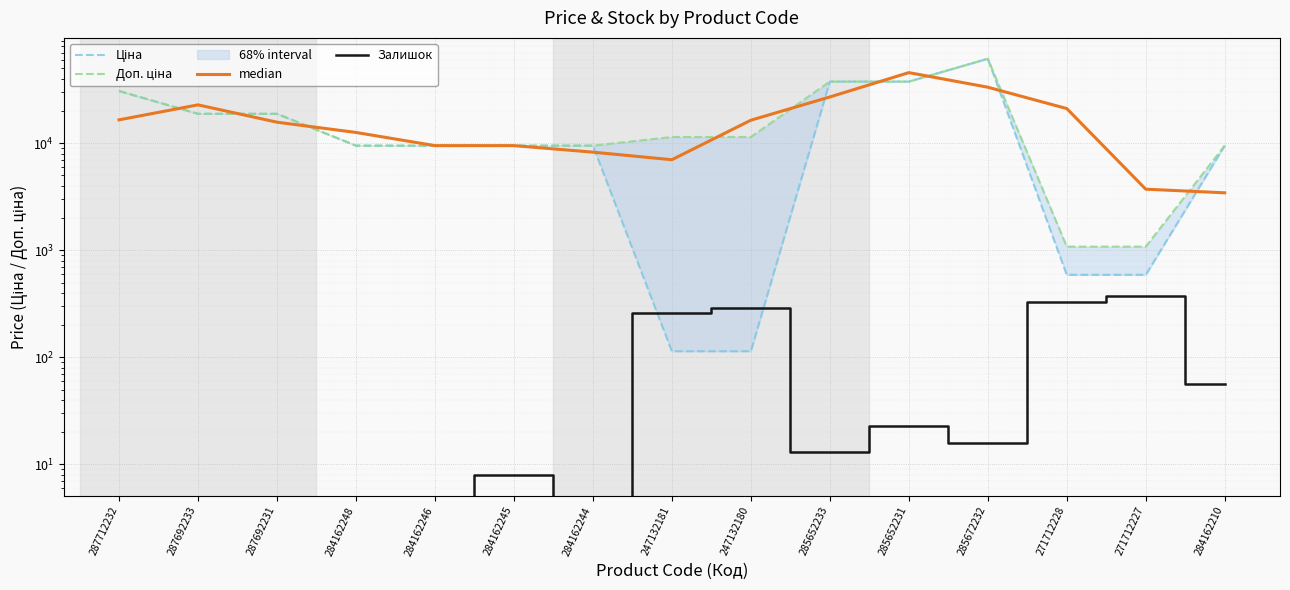

Reading right to left, transcribe all the data shown in this chart.

Ціна: 284162210=9480.1	271712227=589.9	271712228=589.9	285672232=61434.3	285652231=37593.6	285652233=37593.6	247132180=114.1	247132181=114.1	284162244=9480.1	284162245=9480.1	284162246=9480.1	284162248=9480.1	287692231=18796.8	287692233=18796.8	287712232=30717.1
Доп. ціна: 284162210=9480.1	271712227=1081.7	271712228=1081.7	285672232=61434.3	285652231=37593.6	285652233=37593.6	247132180=11410.0	247132181=11410.0	284162244=9480.1	284162245=9480.1	284162246=9480.1	284162248=9480.1	287692231=18796.8	287692233=18796.8	287712232=30717.1
median: 284162210=3438.6	271712227=3717.2	271712228=21035.3	285672232=33287.9	285652231=45540.5	285652233=26983.1	247132180=16372.6	247132181=7001.4	284162244=8240.7	284162245=9480.1	284162246=9480.1	284162248=12585.6	287692231=15691.2	287692233=22770.2	287712232=16504.6
Залишок: 284162210=56.0	271712227=374.0	271712228=328.0	285672232=16.0	285652231=23.0	285652233=13.0	247132180=290.0	247132181=260.0	284162244=0.0	284162245=8.0	284162246=0.0	284162248=0.0	287692231=0.0	287692233=0.0	287712232=0.0